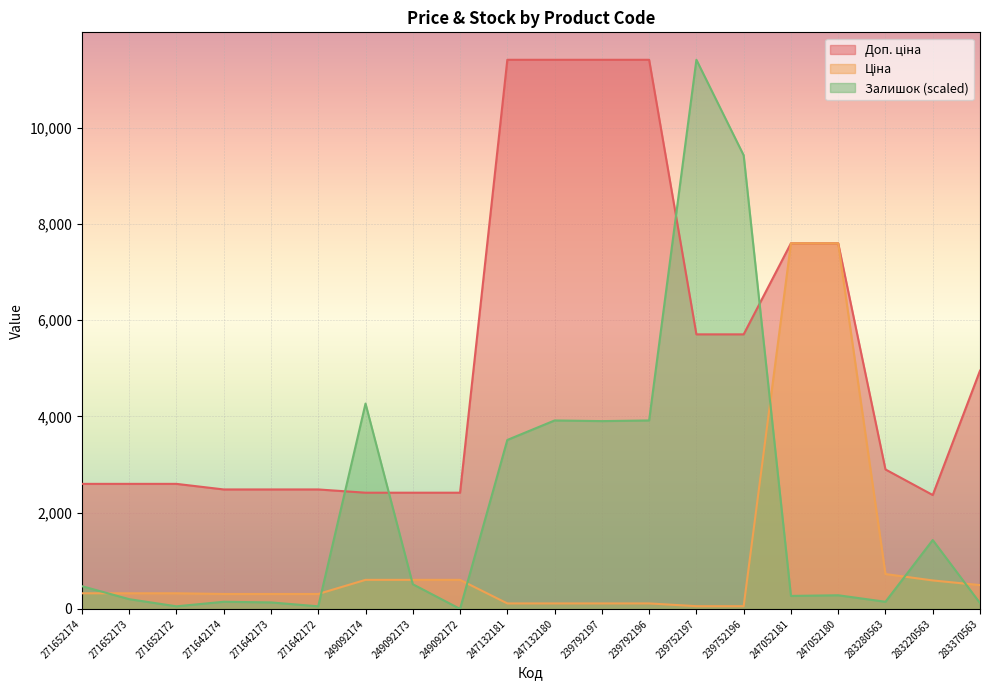

At 239752196, list the series in order from largest to smallest.

Залишок, Доп. ціна, Ціна